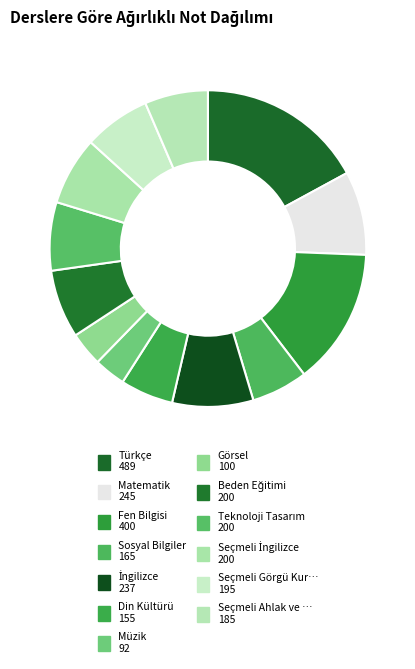

To the nearest percent, what is the difference between the largest and smallest slice percentages?

14%